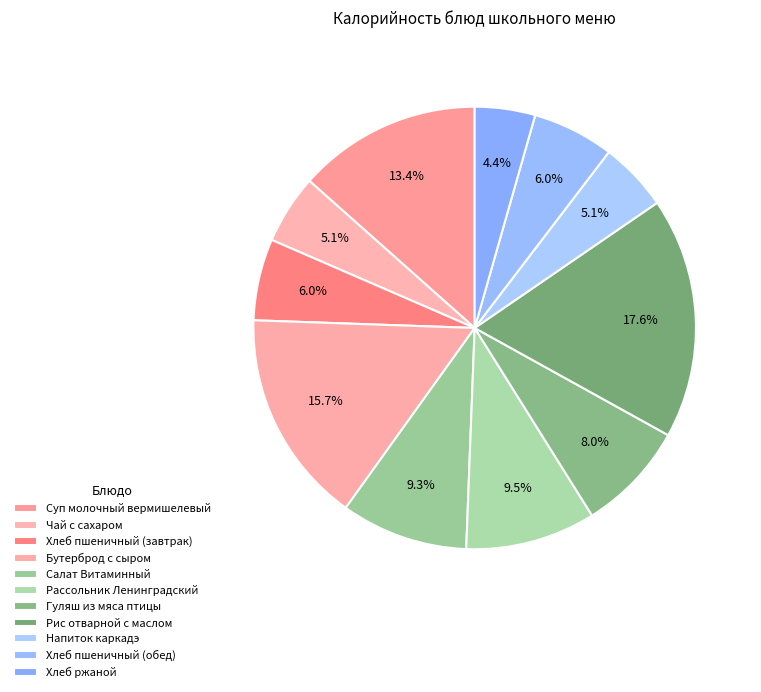

Rank the categories by value from highest to lowest.

Рис отварной с маслом, Бутерброд с сыром, Суп молочный вермишелевый, Рассольник Ленинградский, Салат Витаминный, Гуляш из мяса птицы, Хлеб пшеничный (завтрак), Хлеб пшеничный (обед), Чай с сахаром, Напиток каркадэ, Хлеб ржаной